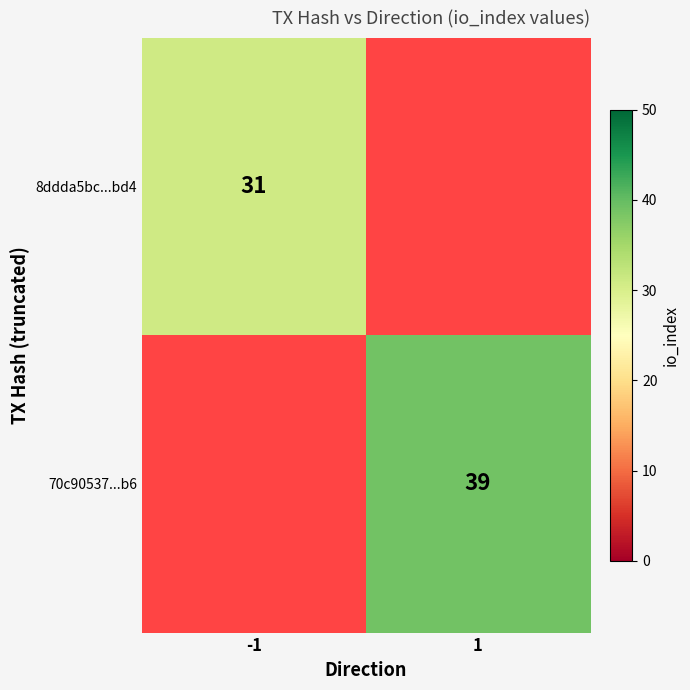

The value of 8ddda5bc...bd4 at -1 is 31. True or false?

True